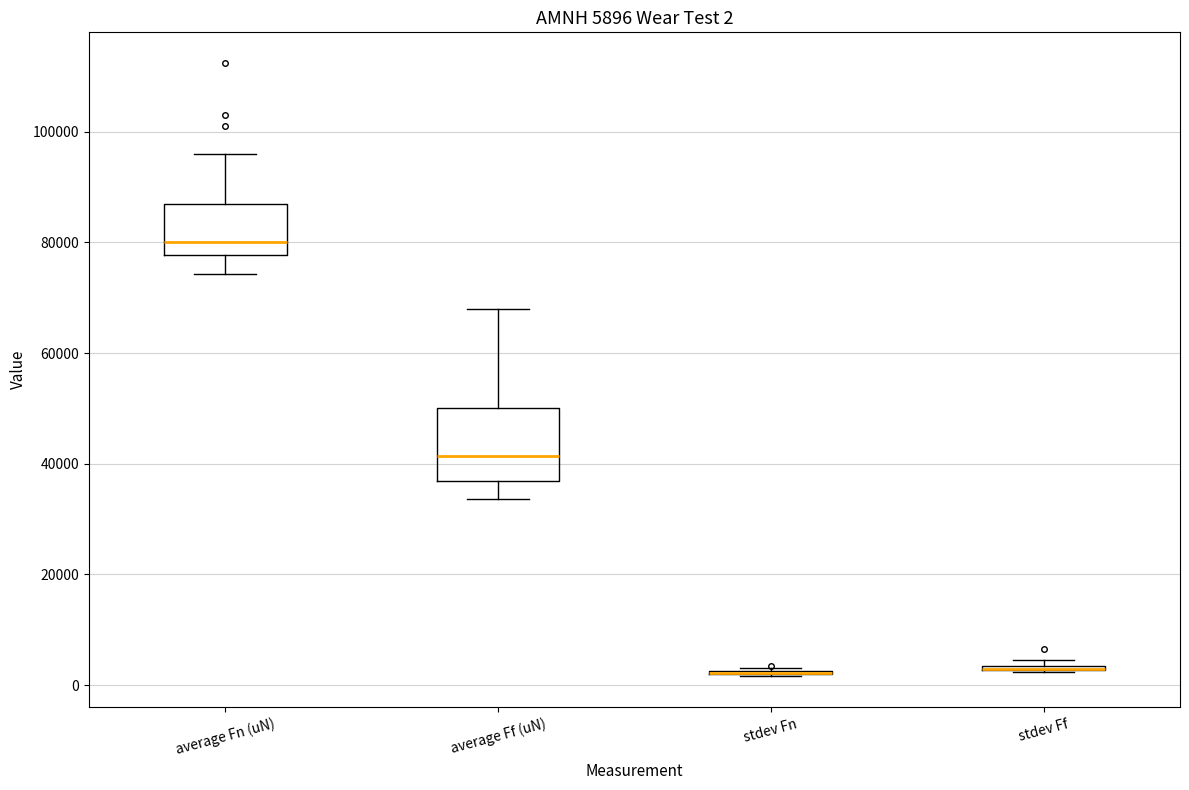

Which box is the tallest, from its lower edge to its upper edge?

average Ff (uN)